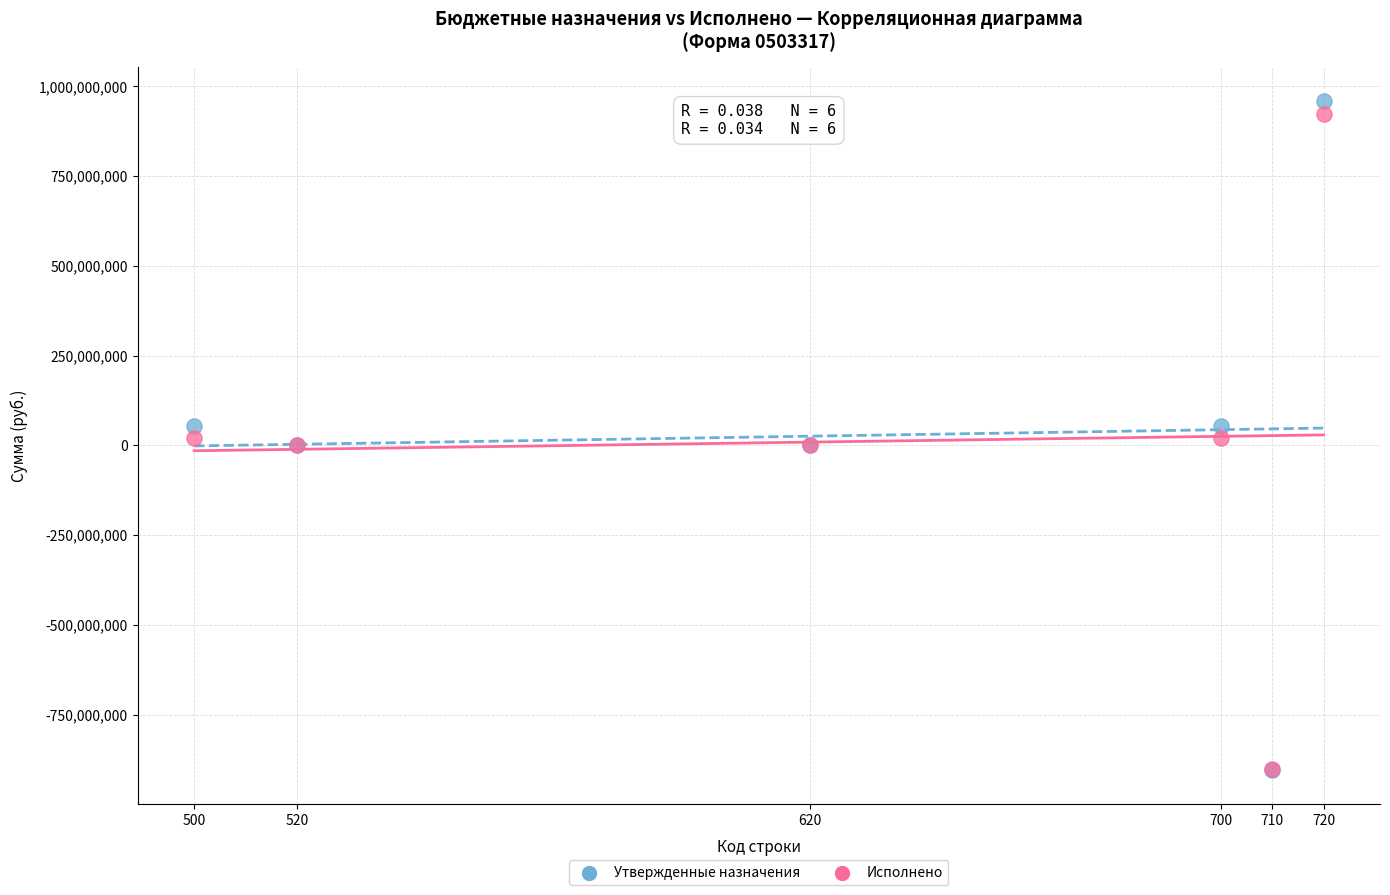

Which series contains the highest Y value?

Утвержденные назначения